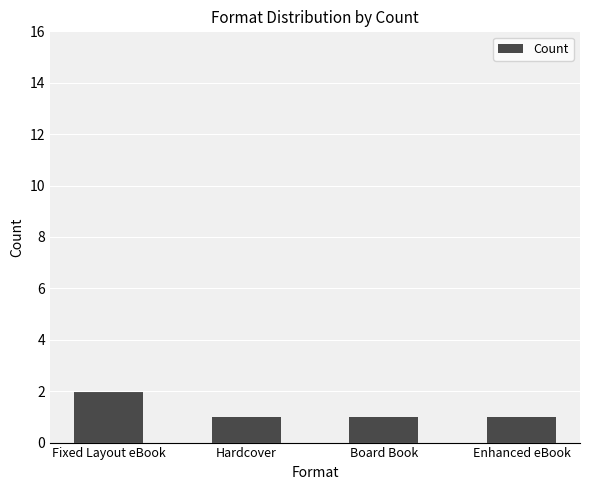

Reading left to right, what are all the values shown in this chart?

Fixed Layout eBook=2	Hardcover=1	Board Book=1	Enhanced eBook=1